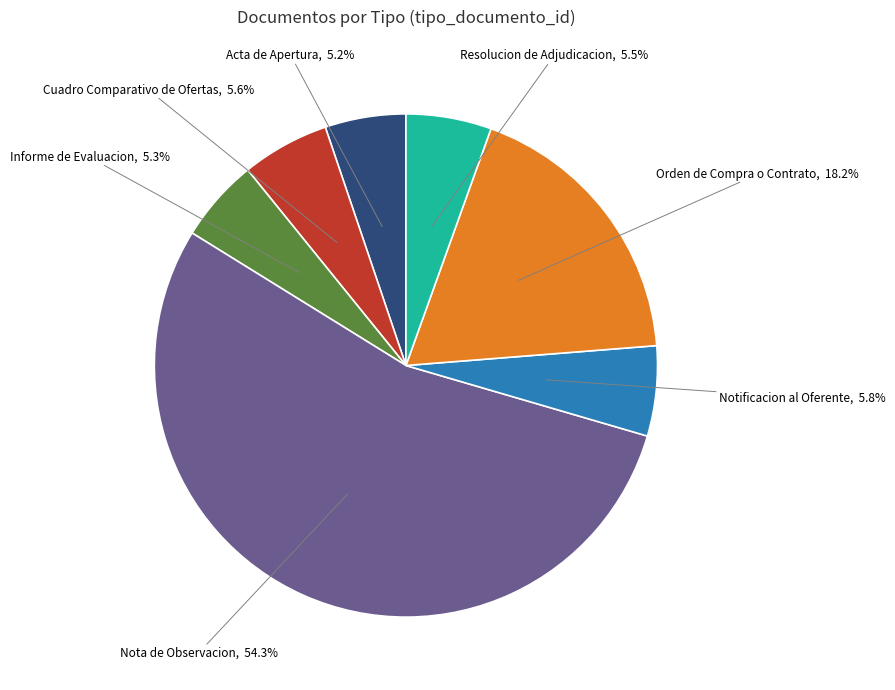

Count the number of slices in the pie.

7